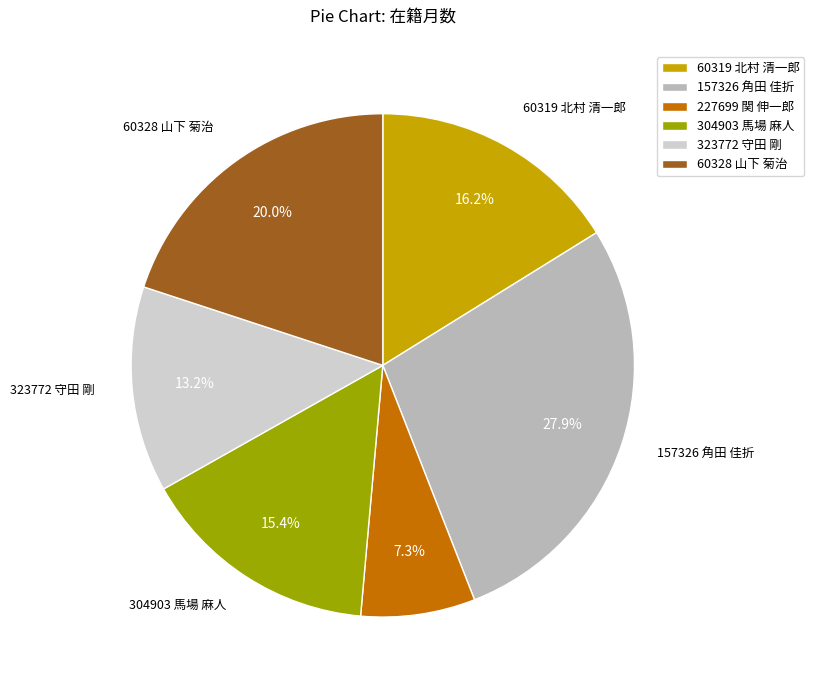

Is there a majority slice in this chart?

No